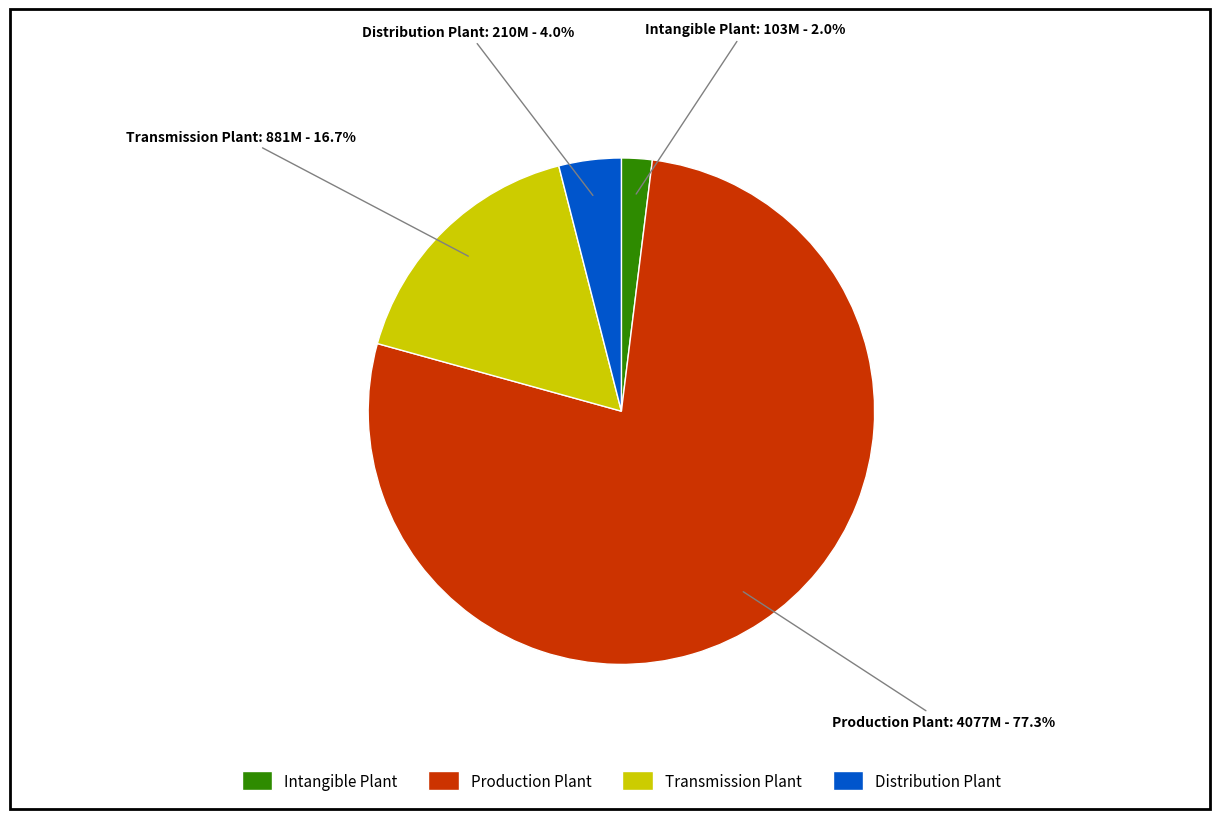

Rank the categories by value from highest to lowest.

Production Plant, Transmission Plant, Distribution Plant, Intangible Plant